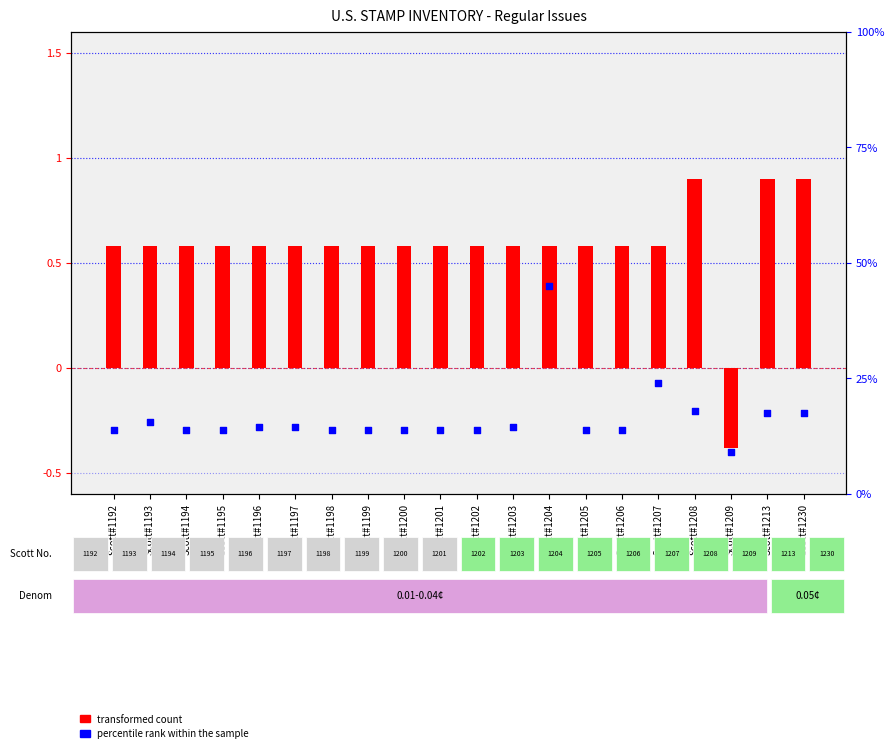

At which category is the sum across all series the highest?

Scott#1204